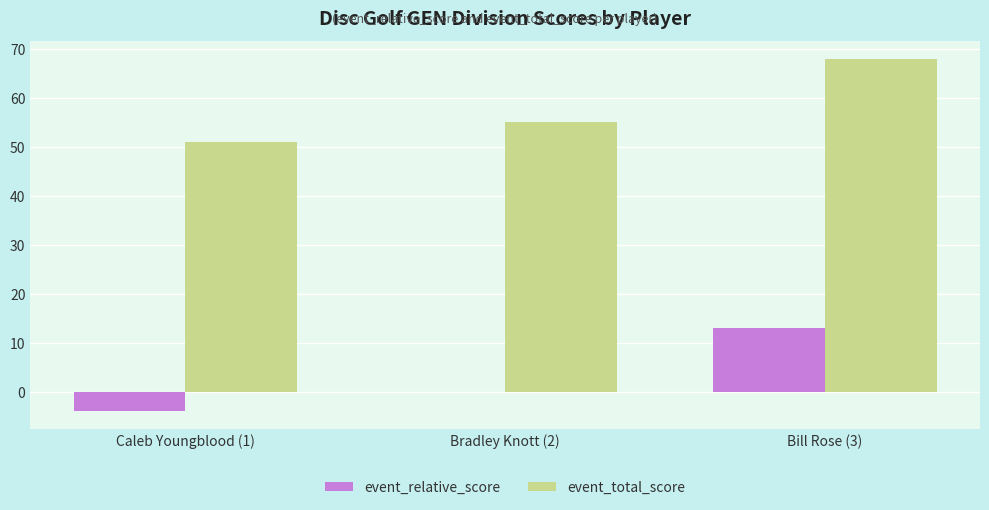

What is the sum of the event_total_score values at Bill Rose (3) and Bradley Knott (2)?

123